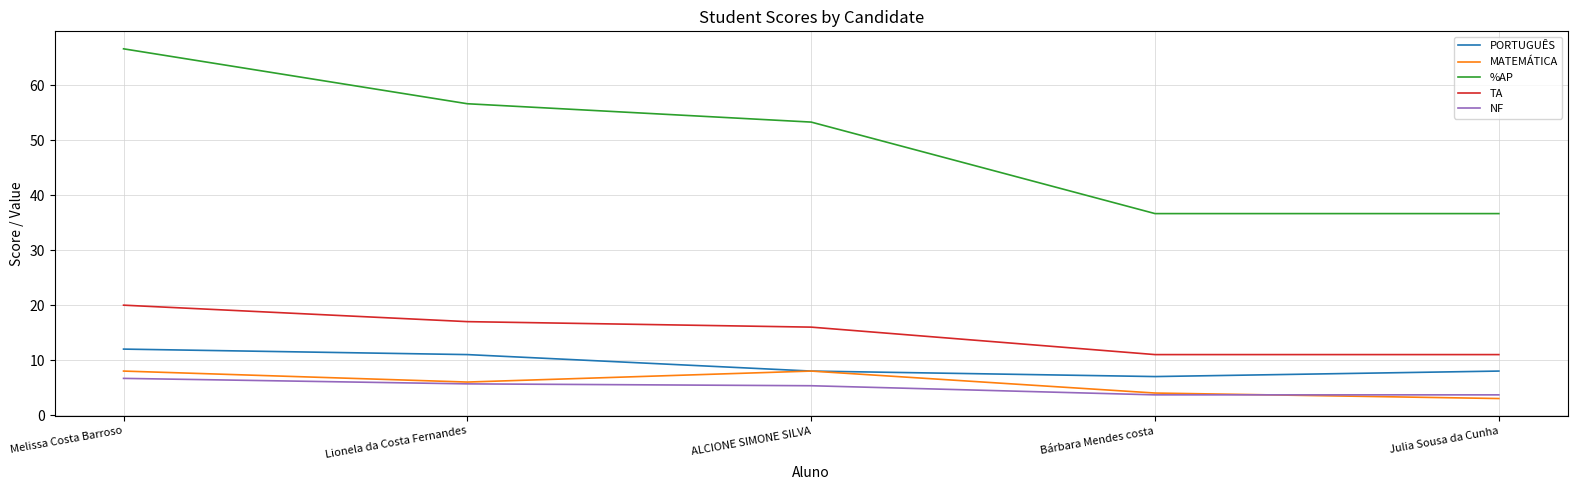

Reading right to left, extract all data points from this chart.

PORTUGUÊS: 8.0	7.0	8.0	11.0	12.0
MATEMÁTICA: 3.0	4.0	8.0	6.0	8.0
%AP: 36.7	36.7	53.3	56.7	66.7
TA: 11.0	11.0	16.0	17.0	20.0
NF: 3.7	3.7	5.3	5.7	6.7